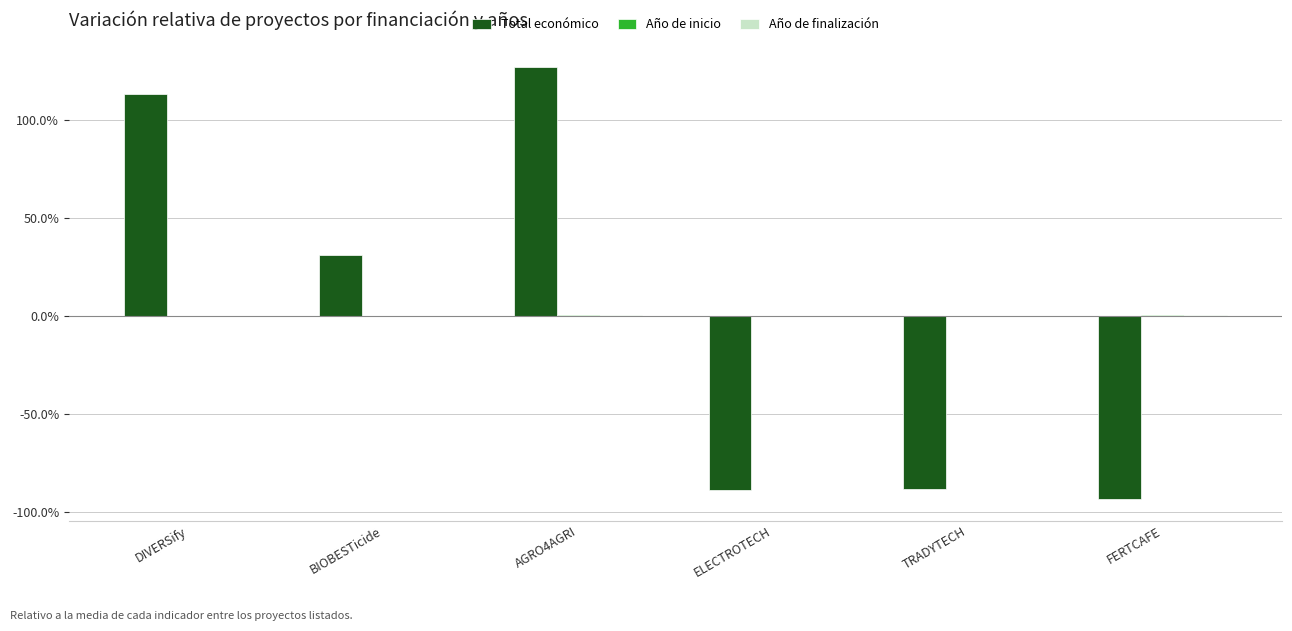

How many groups of bars are there?

6